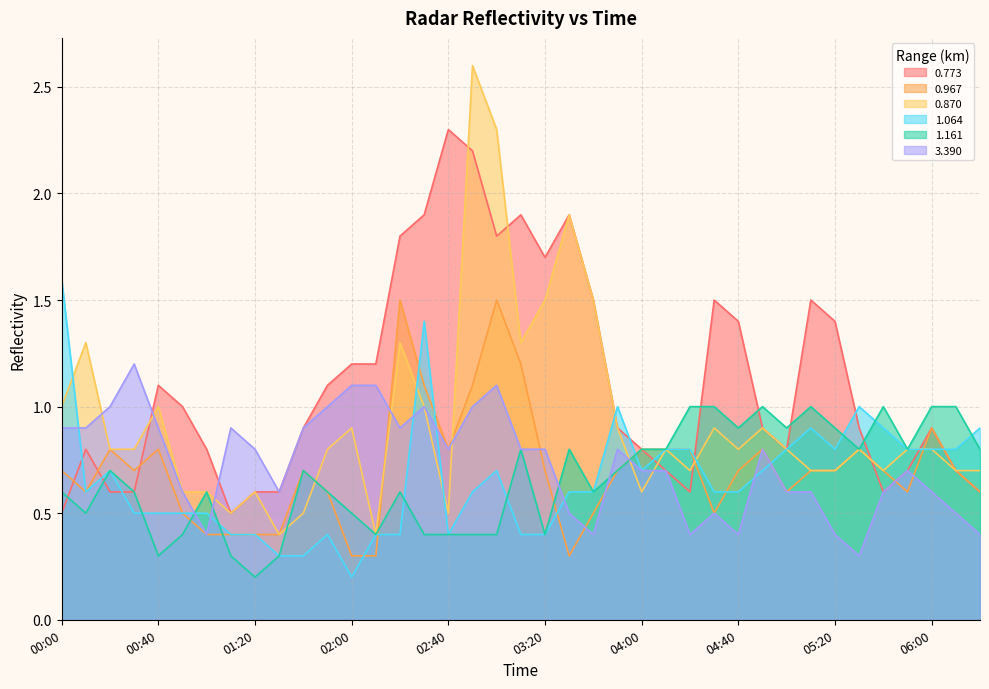

What is the difference between the maximum and second lowest values in the 0.870 series?

2.2